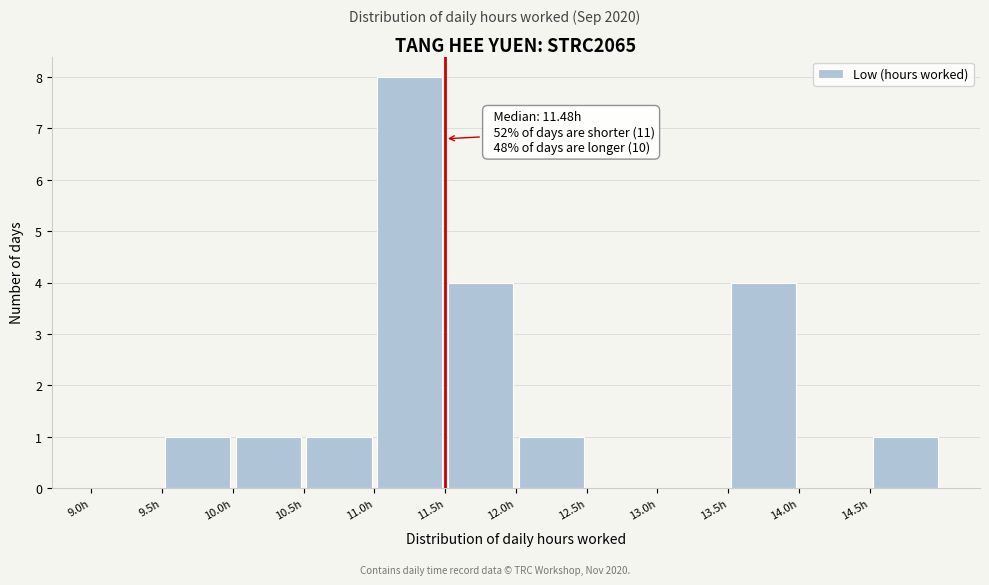

Which range on the x-axis has the tallest bar?

11.0 to 11.5